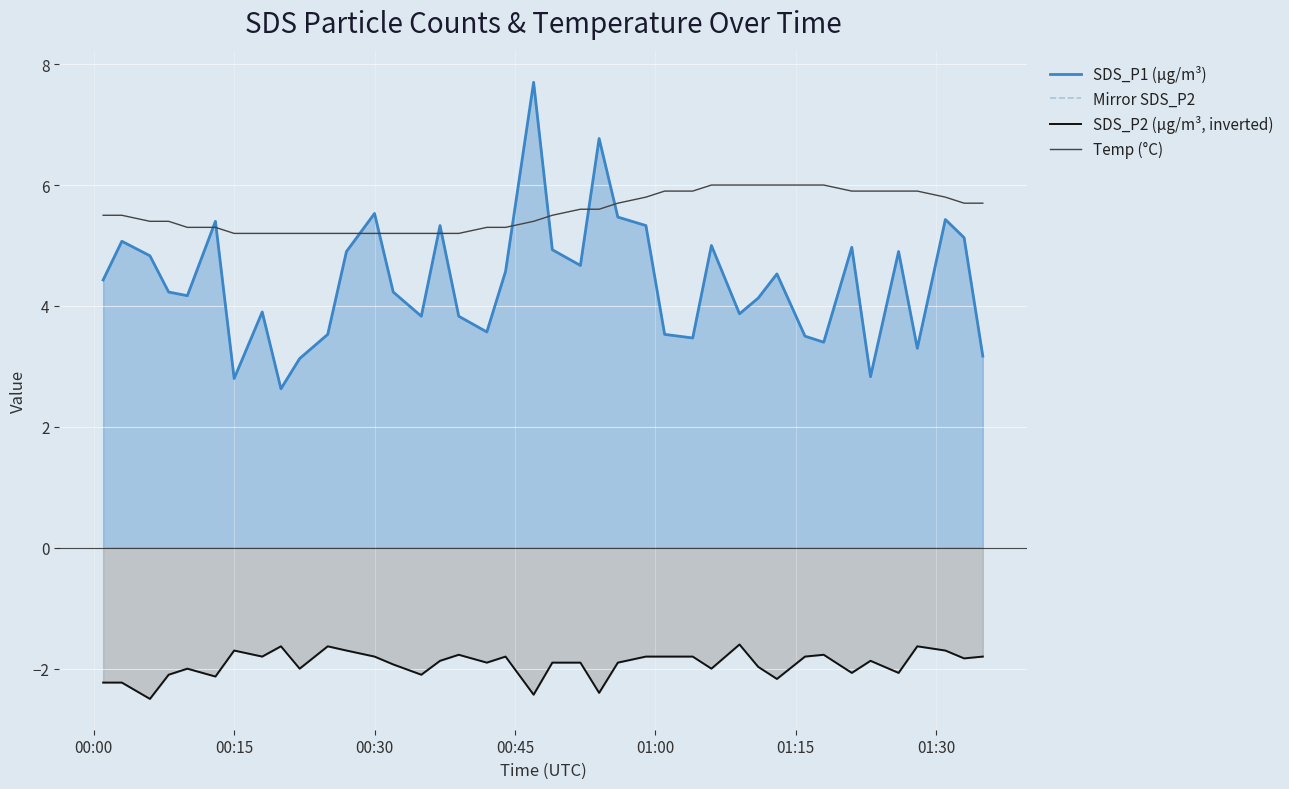

Is the value of Mirror SDS_P2 at 22 greater than the value of Temp (°C) at 16?

No